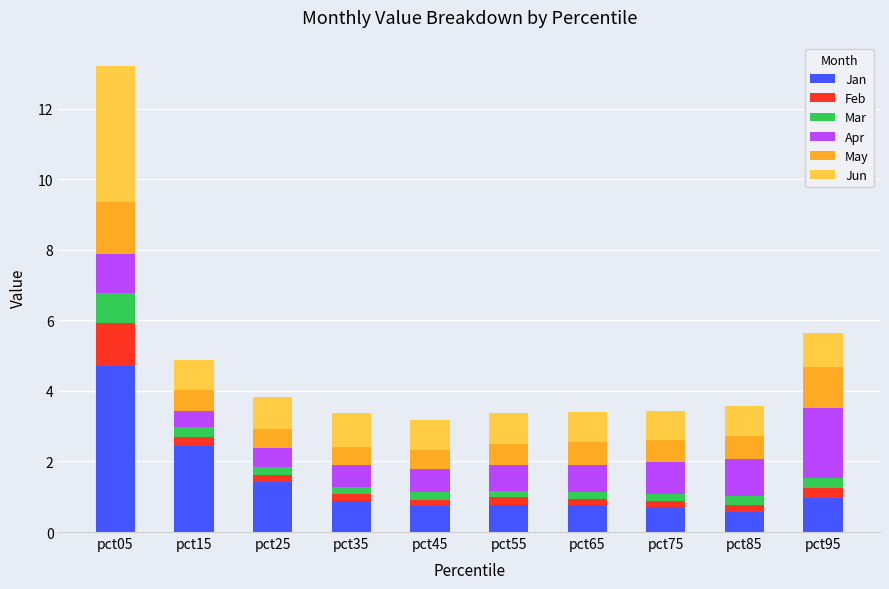

At which label does Jan reach its peak?

pct05